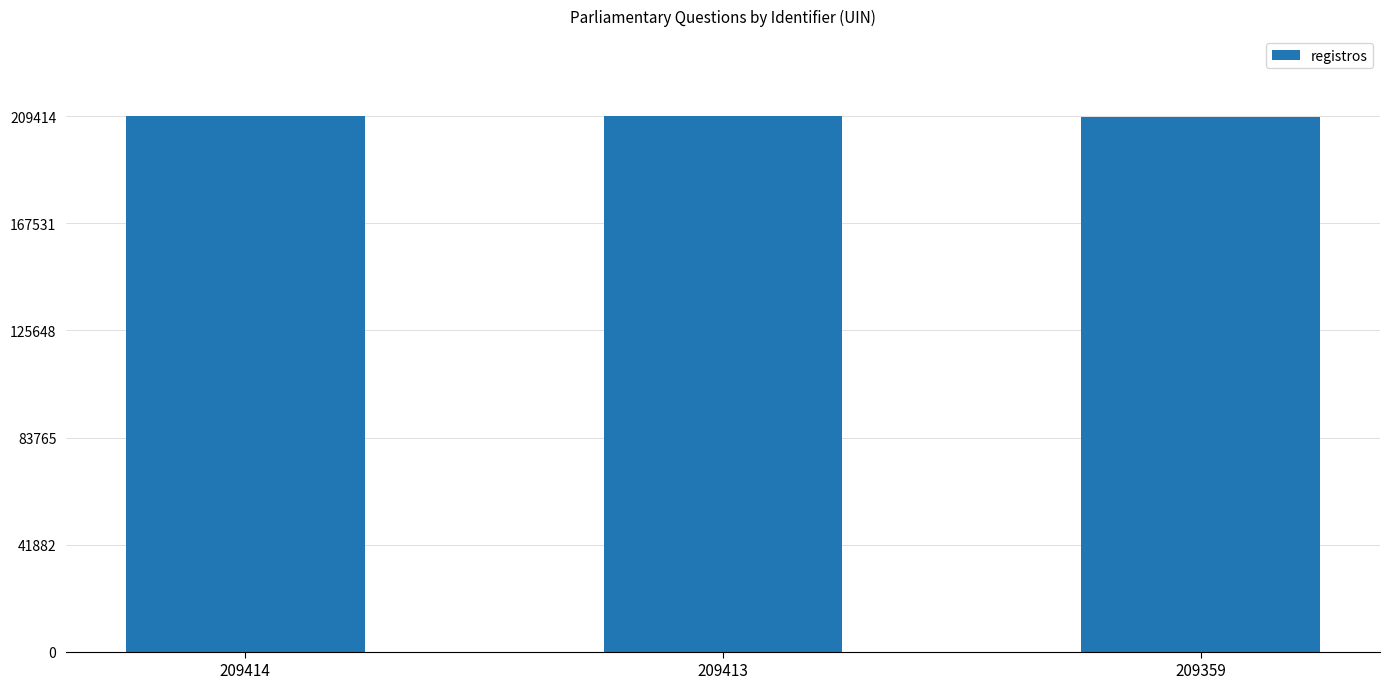

What value does the data have at 209359, to the nearest 10?

209360